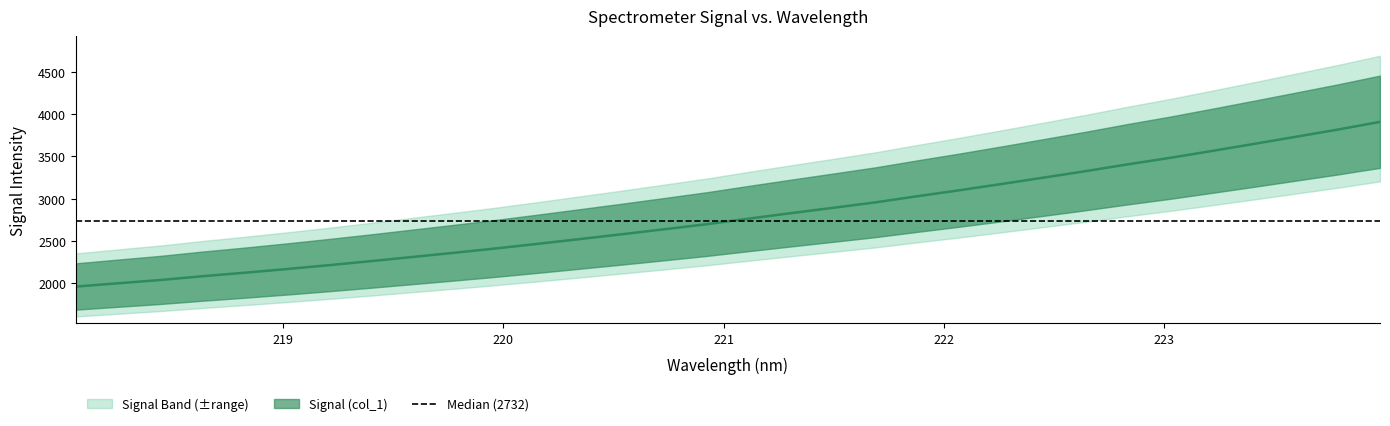

What is the maximum value shown in the chart?

3907.0